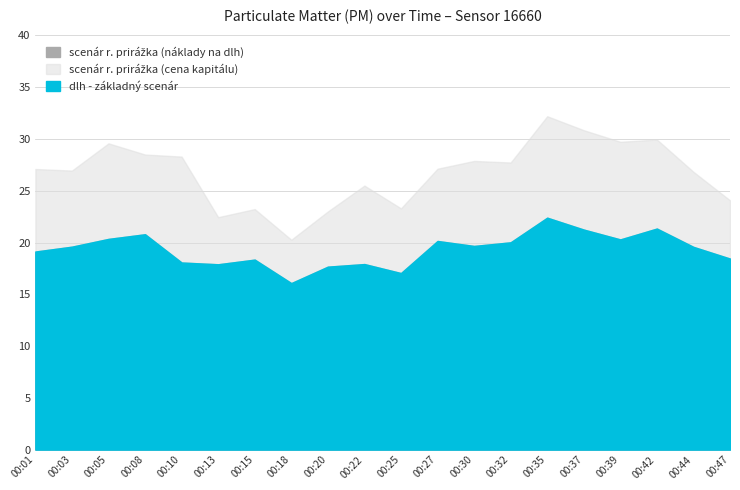

True or false: P1 has a value of 27.1 at 00:01.

True